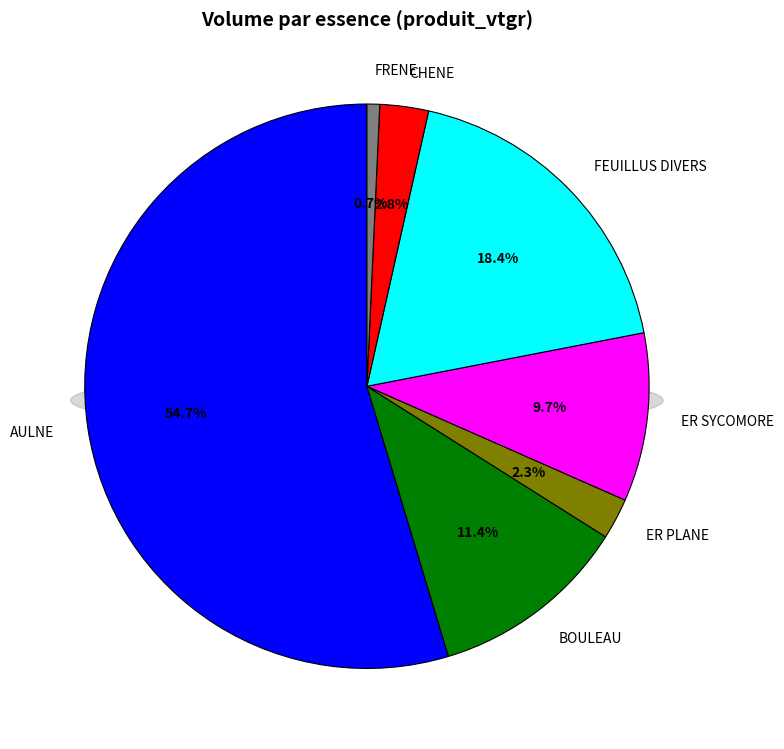

Which slice represents more than half of the pie?

AULNE